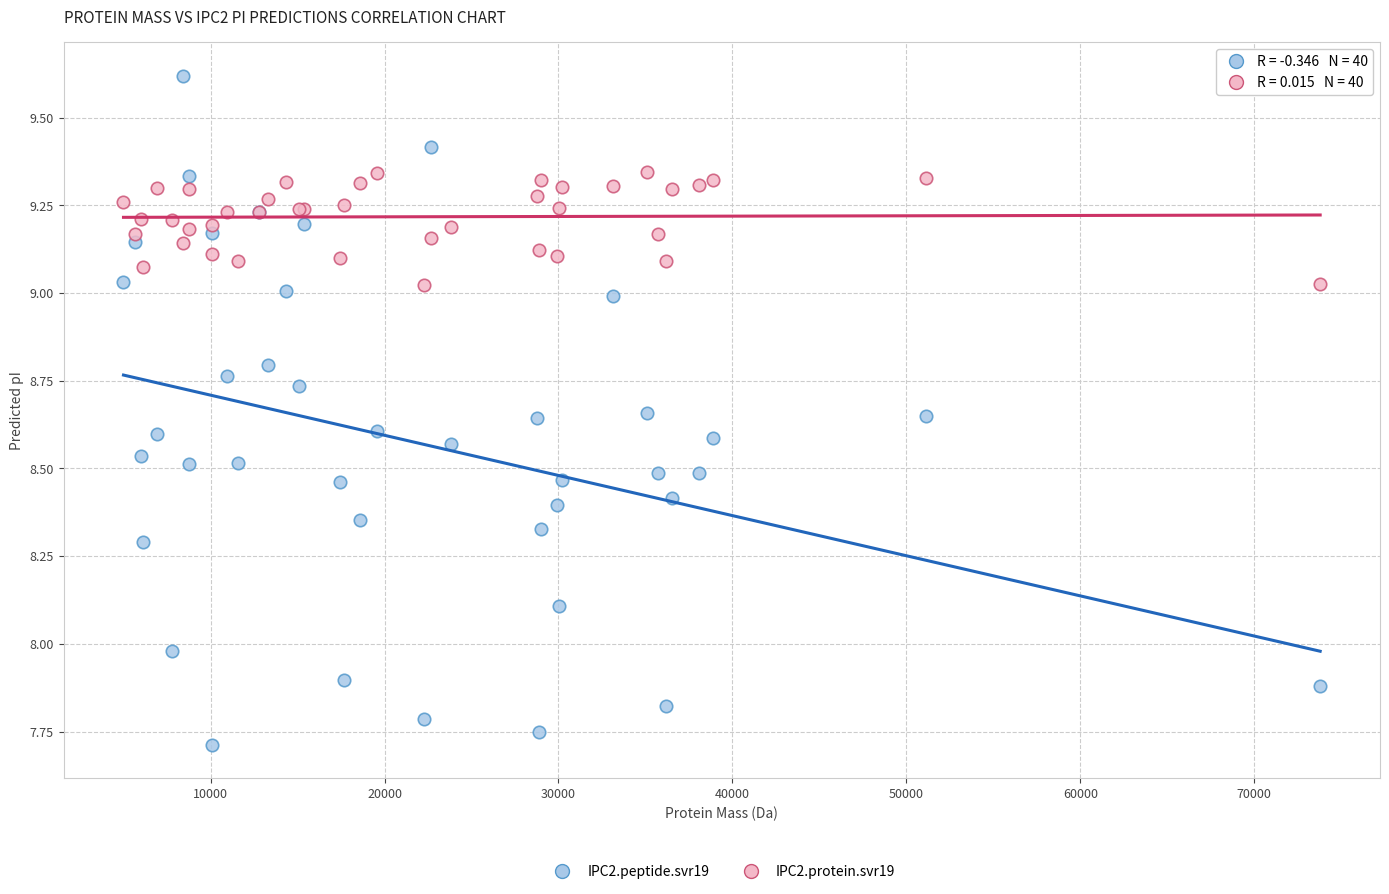

Which series reaches the maximum Y coordinate?

IPC2.peptide.svr19